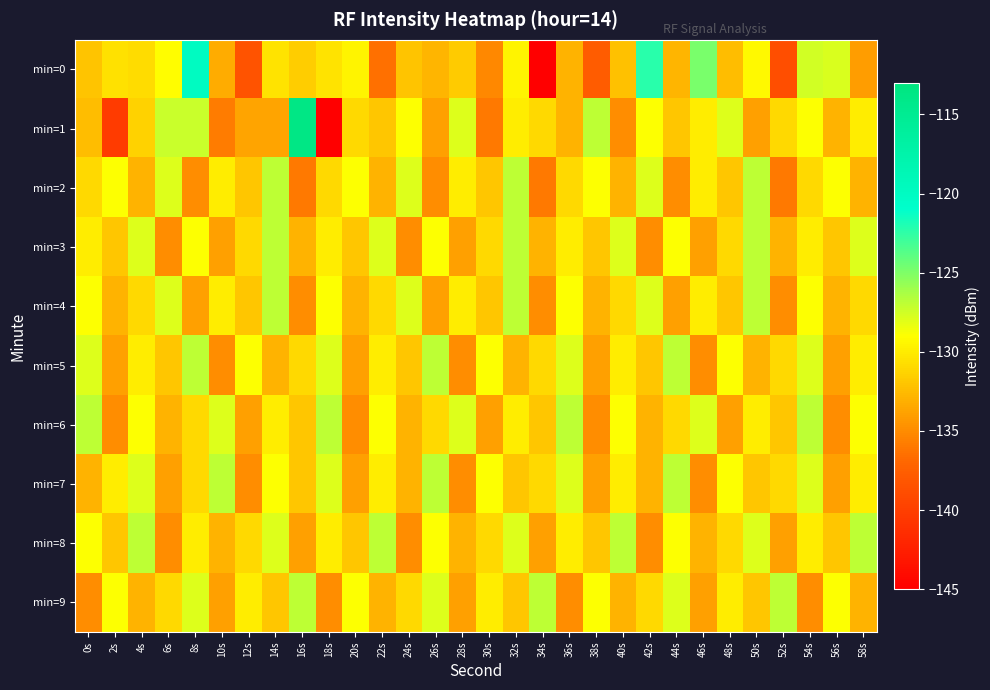

Which has a higher value, 36s or 6s?

6s